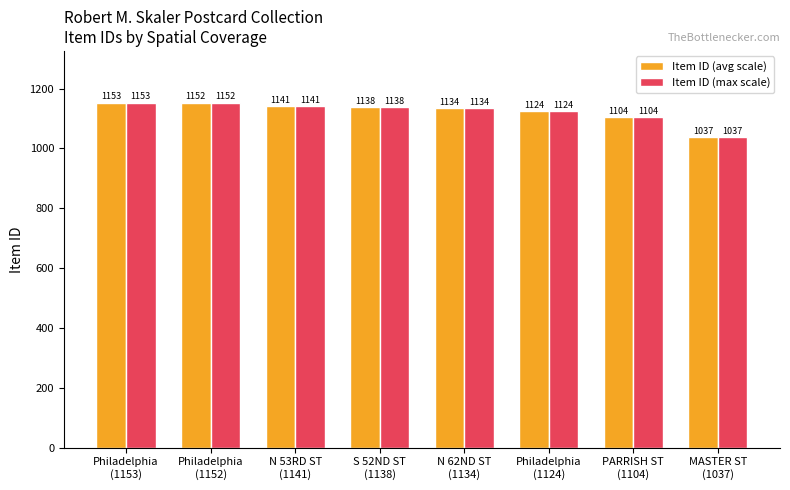

Reading left to right, transcribe all the data shown in this chart.

Item ID (avg scale): 1153	1152	1141	1138	1134	1124	1104	1037
Item ID (max scale): 1153	1152	1141	1138	1134	1124	1104	1037